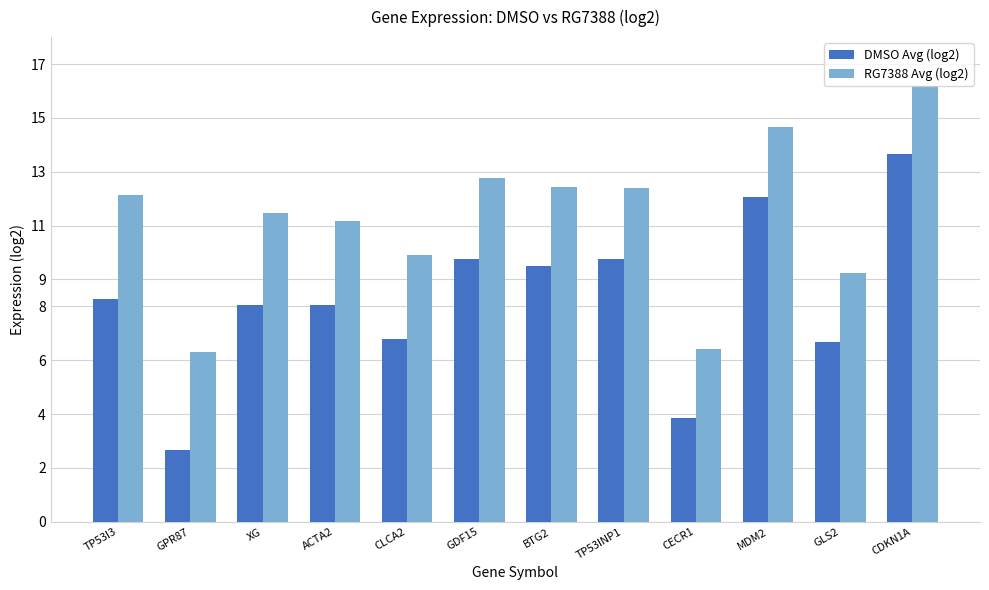

At TP53INP1, list the series in order from largest to smallest.

RG7388 Avg (log2), DMSO Avg (log2)